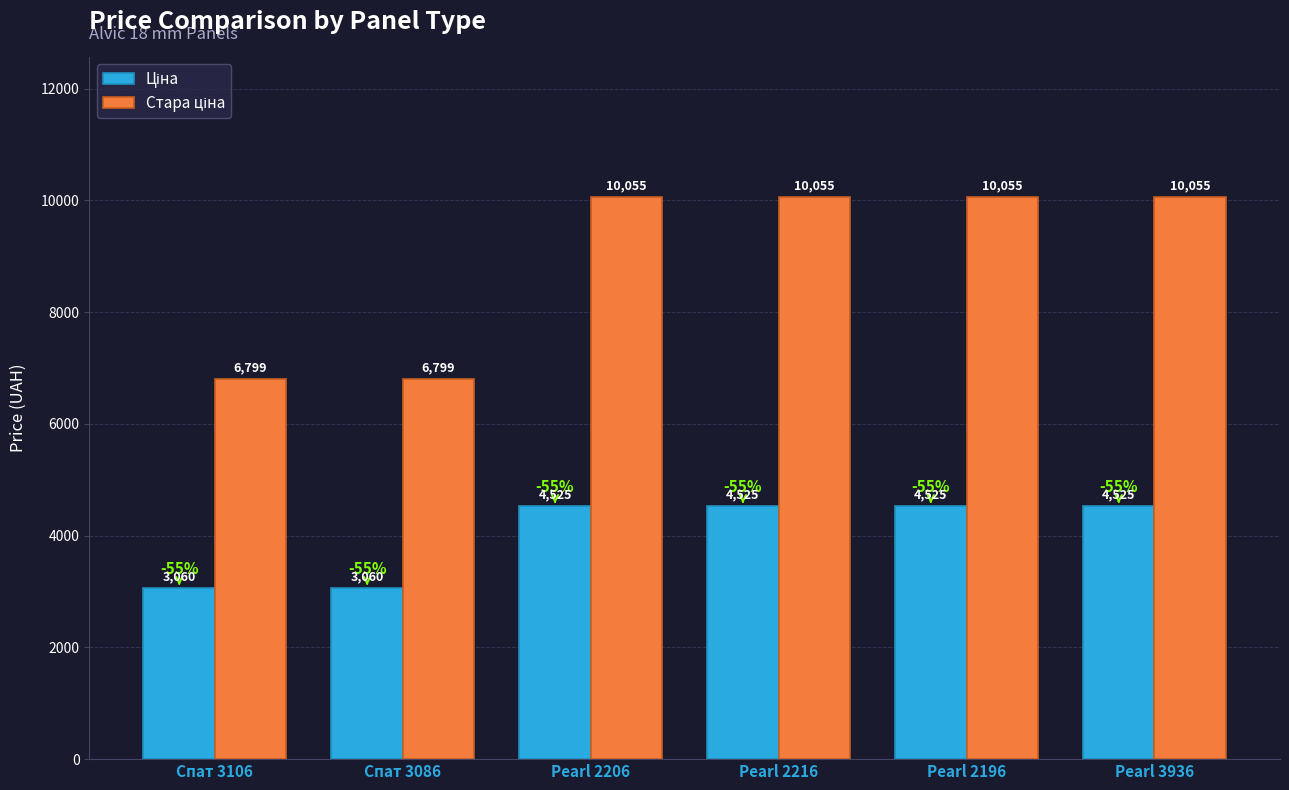

What is the smallest value displayed?

3059.7